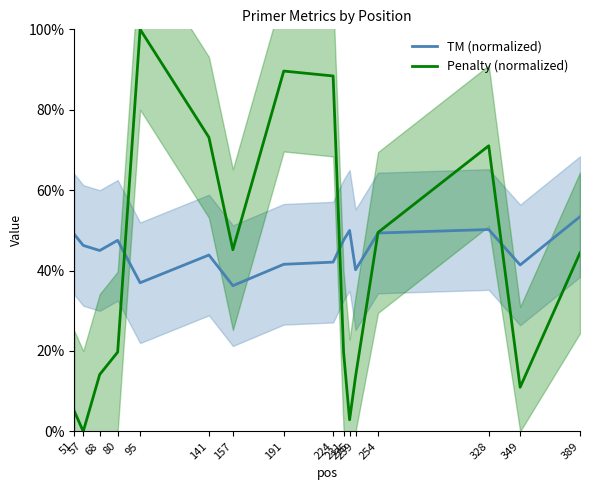

The value of TM (normalized) at 68 is 70.5. True or false?

False